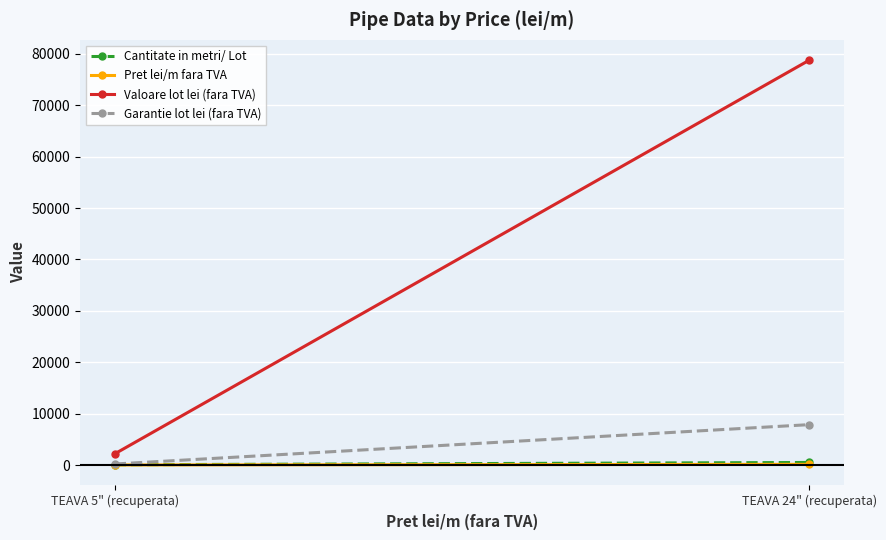

Between TEAVA 5" (recuperata) and TEAVA 24" (recuperata), which series saw the biggest shift?

Valoare lot lei (fara TVA)